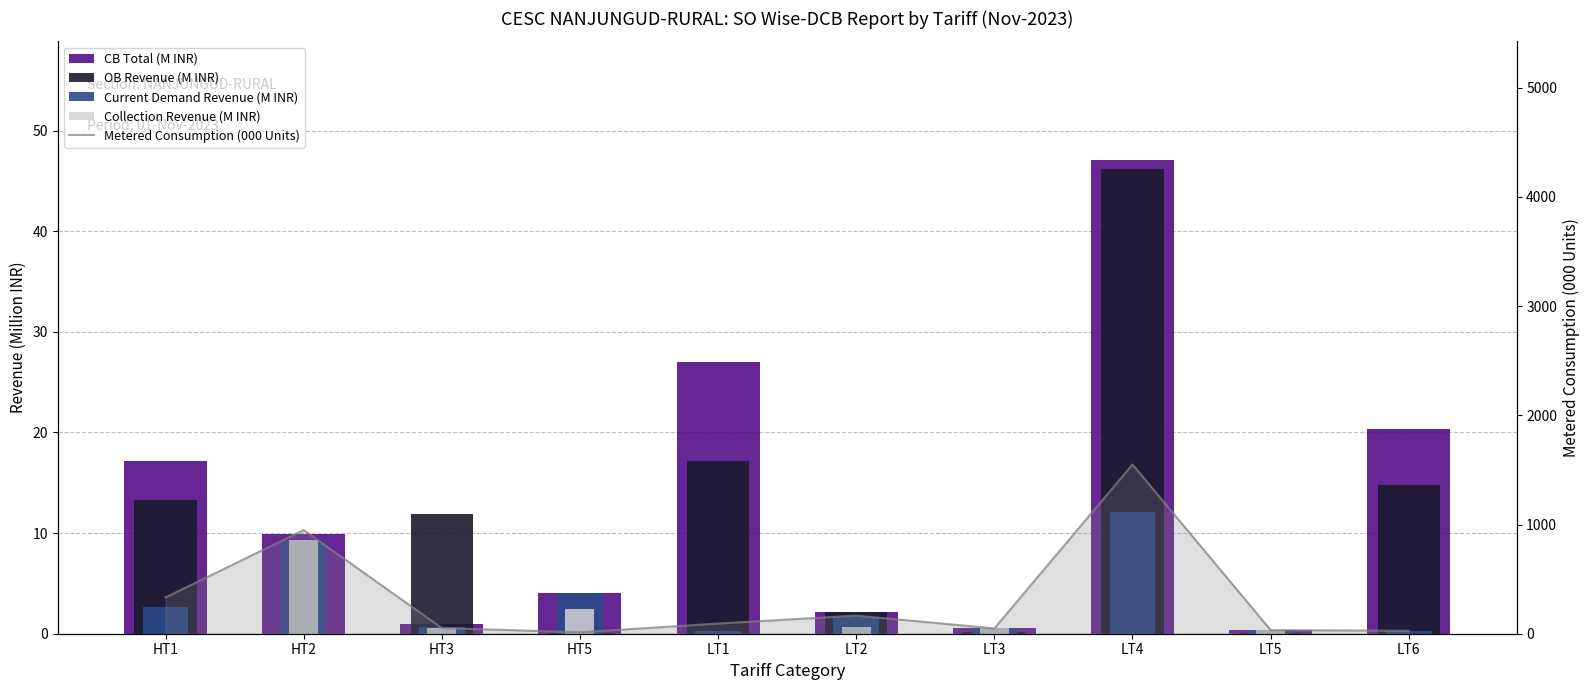

Which has a higher value, LT2 or LT3?

LT2